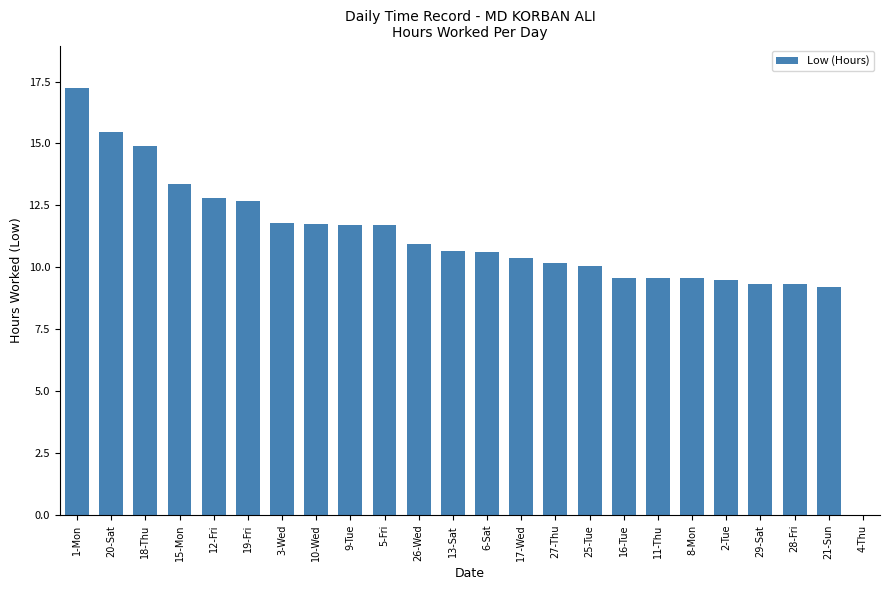

Are the bars horizontal?

No